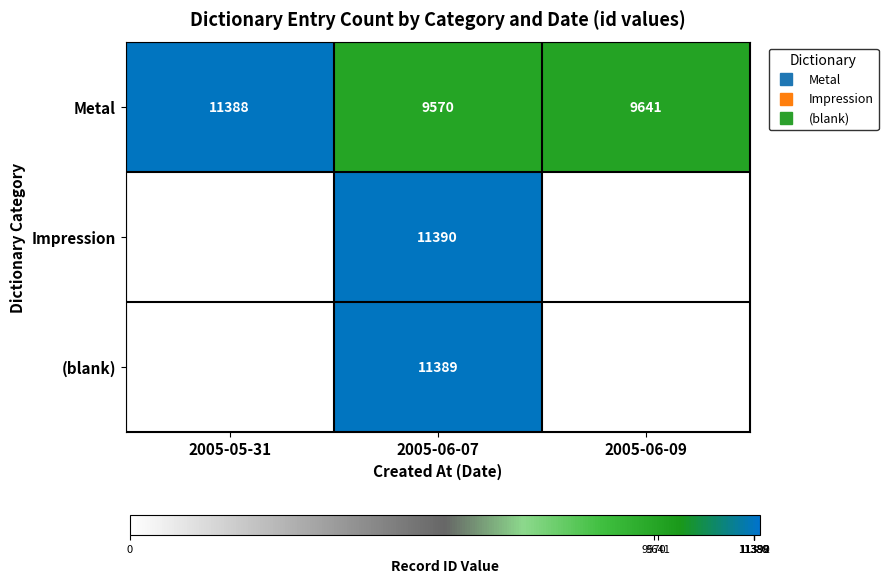

Rank the series by their maximum value, from lowest to highest.

Metal, (blank), Impression